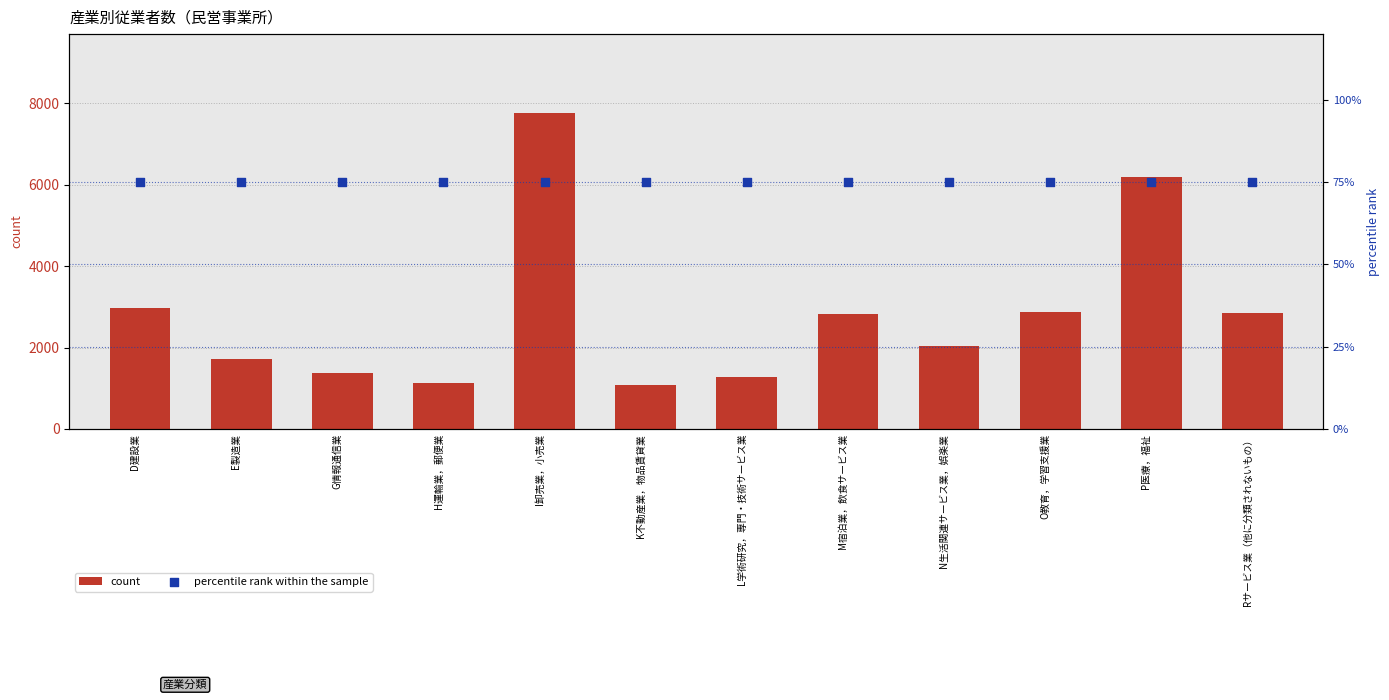

Which series reaches the maximum Y coordinate?

count